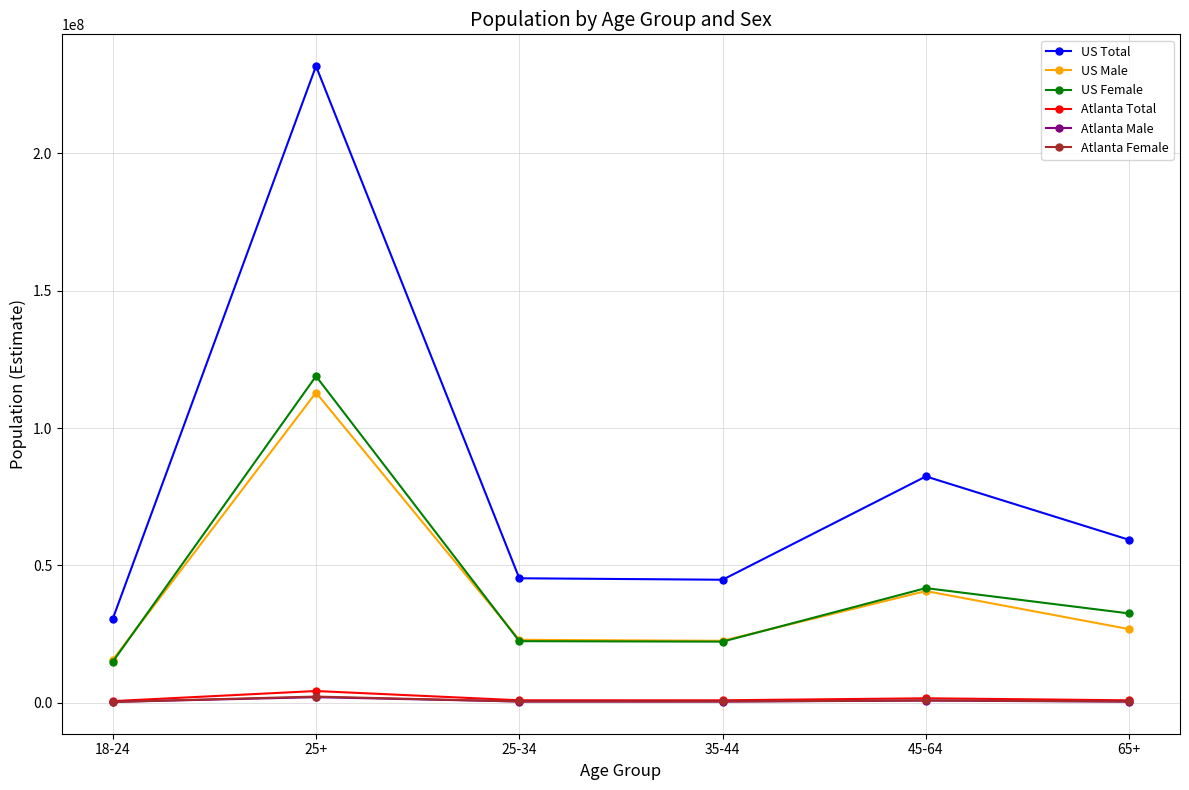

What is the total value across all series at 35-44?

91316346